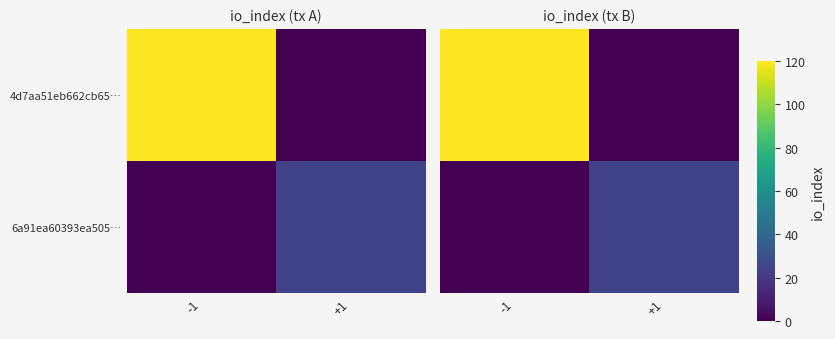

Where is 4d7aa51eb662cb65… nearest to the value 60?

-1